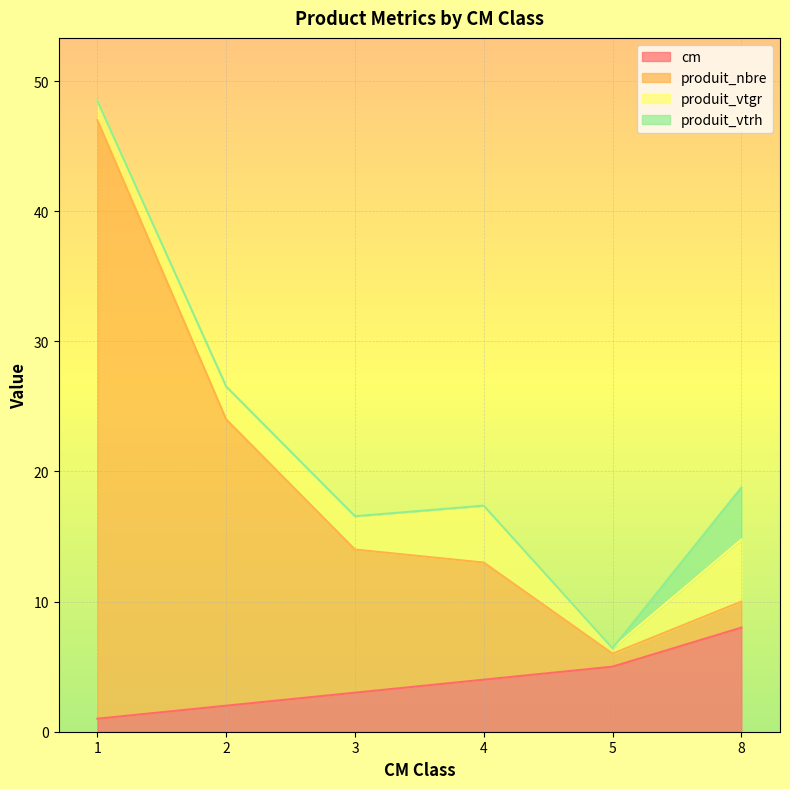

Which series has the widest spread of values?

produit_nbre